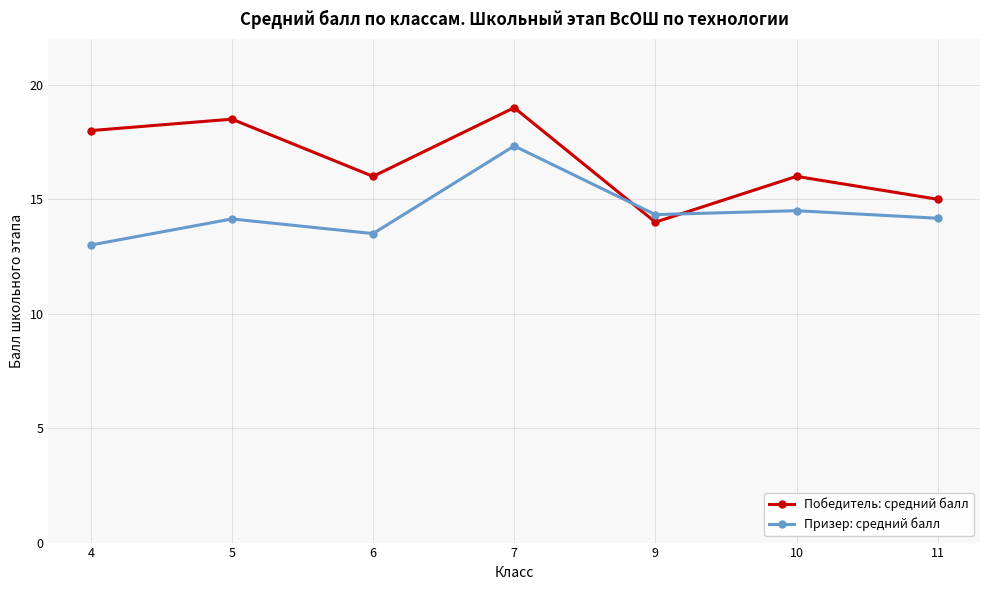

What is the value of the Призер: средний балл point at the 1st from the left?

13.0